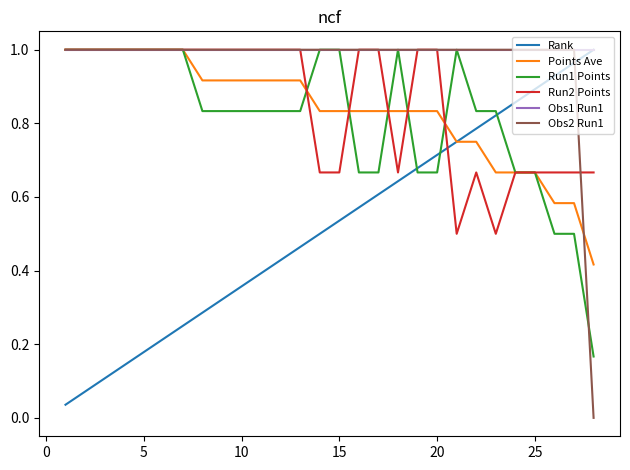

Reading left to right, transcribe all the data shown in this chart.

Rank: 0.0	0.1	0.1	0.1	0.2	0.2	0.2	0.3	0.3	0.4	0.4	0.4	0.5	0.5	0.5	0.6	0.6	0.6	0.7	0.7	0.8	0.8	0.8	0.9	0.9	0.9	1.0	1.0
Points Ave: 1.0	1.0	1.0	1.0	1.0	1.0	1.0	0.9	0.9	0.9	0.9	0.9	0.9	0.8	0.8	0.8	0.8	0.8	0.8	0.8	0.8	0.8	0.7	0.7	0.7	0.6	0.6	0.4
Run1 Points: 1.0	1.0	1.0	1.0	1.0	1.0	1.0	0.8	0.8	0.8	0.8	0.8	0.8	1.0	1.0	0.7	0.7	1.0	0.7	0.7	1.0	0.8	0.8	0.7	0.7	0.5	0.5	0.2
Run2 Points: 1.0	1.0	1.0	1.0	1.0	1.0	1.0	1.0	1.0	1.0	1.0	1.0	1.0	0.7	0.7	1.0	1.0	0.7	1.0	1.0	0.5	0.7	0.5	0.7	0.7	0.7	0.7	0.7
Obs1 Run1: 1.0	1.0	1.0	1.0	1.0	1.0	1.0	1.0	1.0	1.0	1.0	1.0	1.0	1.0	1.0	1.0	1.0	1.0	1.0	1.0	1.0	1.0	1.0	1.0	1.0	1.0	1.0	1.0
Obs2 Run1: 1.0	1.0	1.0	1.0	1.0	1.0	1.0	1.0	1.0	1.0	1.0	1.0	1.0	1.0	1.0	1.0	1.0	1.0	1.0	1.0	1.0	1.0	1.0	1.0	1.0	1.0	1.0	0.0